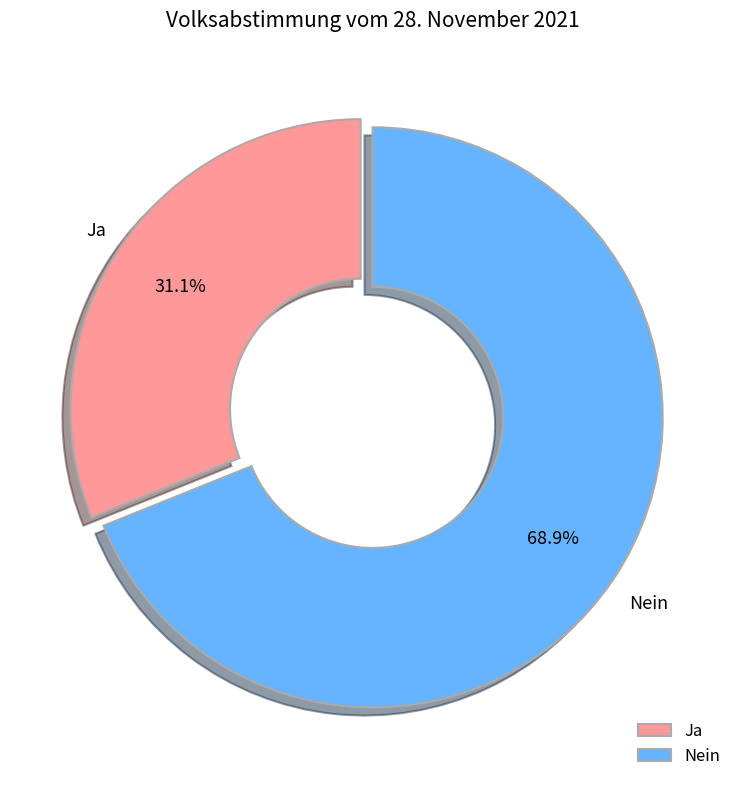

What is the ratio of the value at Nein to the value at Ja?

2.2